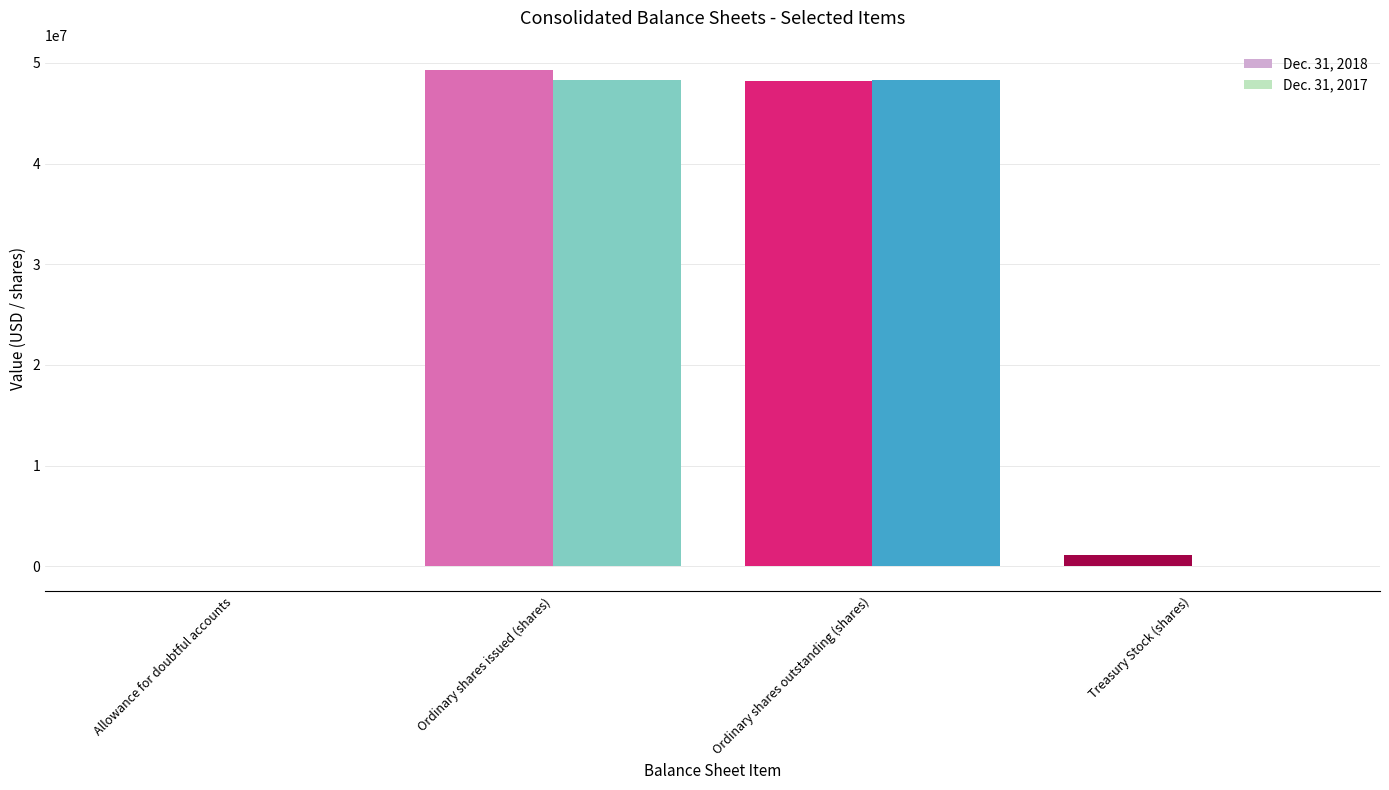

Which series has the largest range (max minus min)?

Dec. 31, 2018